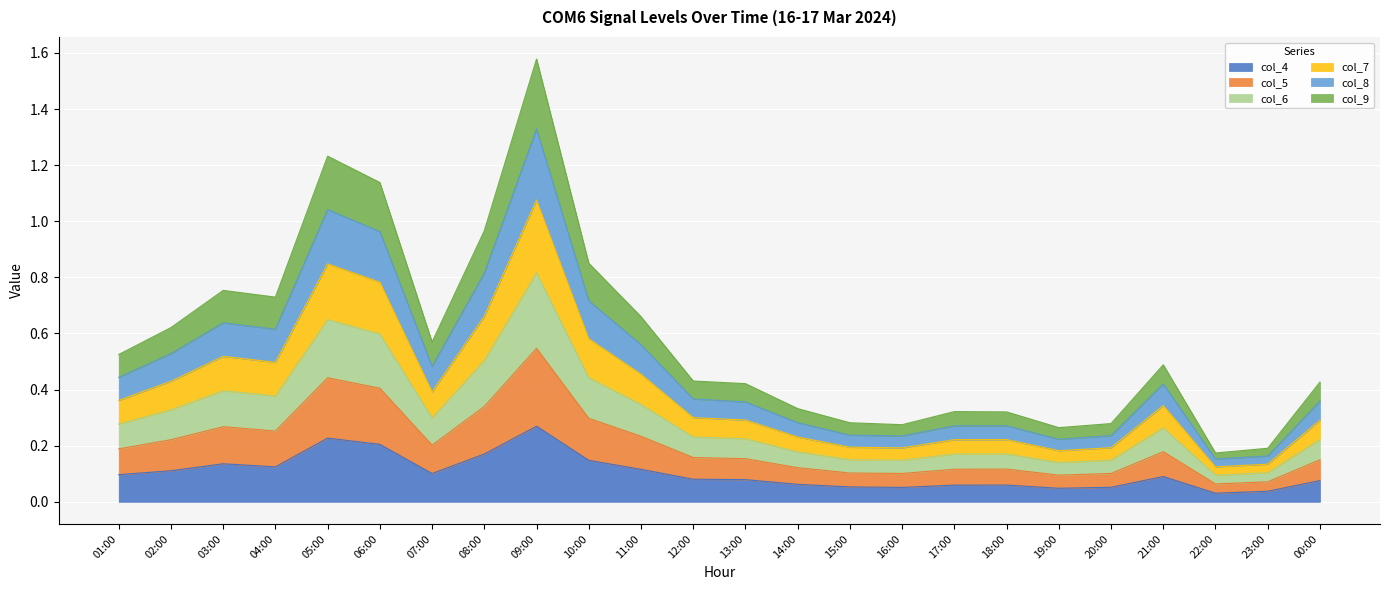

Which series has the largest range (max minus min)?

col_6